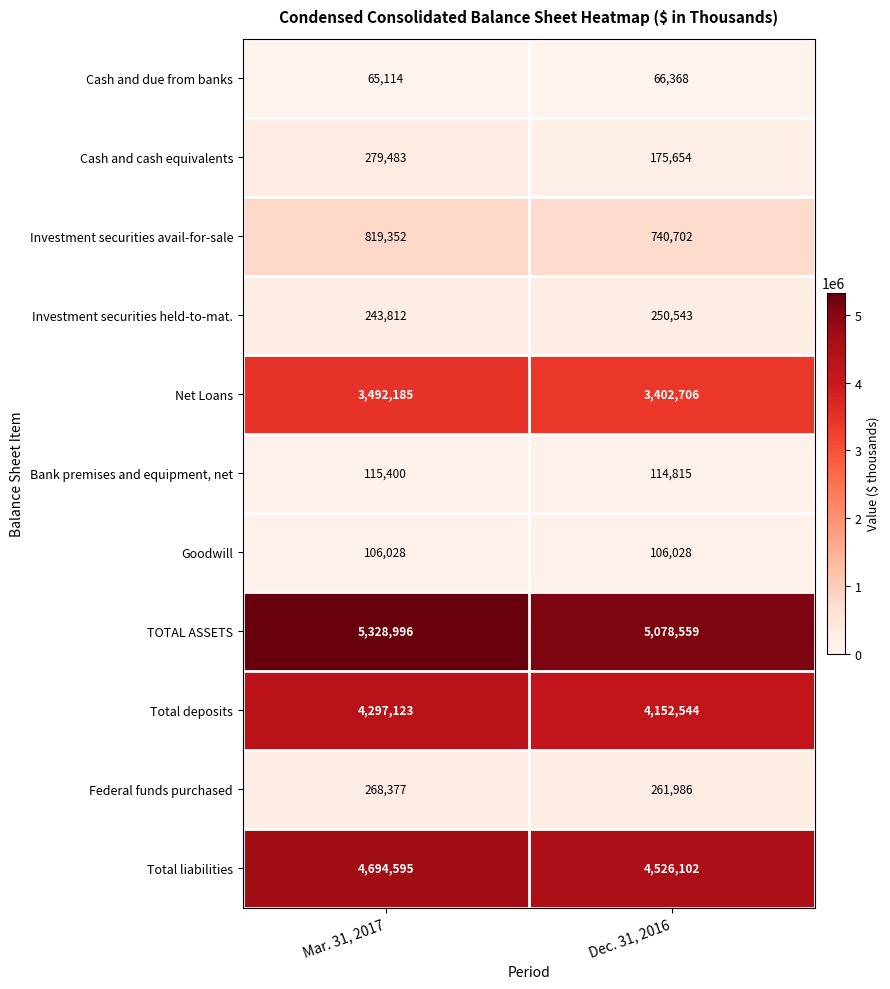

Reading right to left, list all the values displayed in this chart.

Cash and due from banks: Dec. 31, 2016=66368	Mar. 31, 2017=65114
Cash and cash equivalents: Dec. 31, 2016=175654	Mar. 31, 2017=279483
Investment securities avail-for-sale: Dec. 31, 2016=740702	Mar. 31, 2017=819352
Investment securities held-to-mat.: Dec. 31, 2016=250543	Mar. 31, 2017=243812
Net Loans: Dec. 31, 2016=3402706	Mar. 31, 2017=3492185
Bank premises and equipment, net: Dec. 31, 2016=114815	Mar. 31, 2017=115400
Goodwill: Dec. 31, 2016=106028	Mar. 31, 2017=106028
TOTAL ASSETS: Dec. 31, 2016=5078559	Mar. 31, 2017=5328996
Total deposits: Dec. 31, 2016=4152544	Mar. 31, 2017=4297123
Federal funds purchased: Dec. 31, 2016=261986	Mar. 31, 2017=268377
Total liabilities: Dec. 31, 2016=4526102	Mar. 31, 2017=4694595